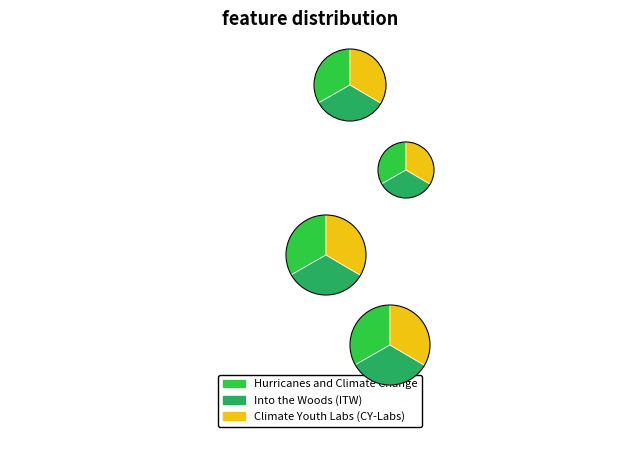

The Hurricanes and Climate Change slice represents 33% of the pie. True or false?

True